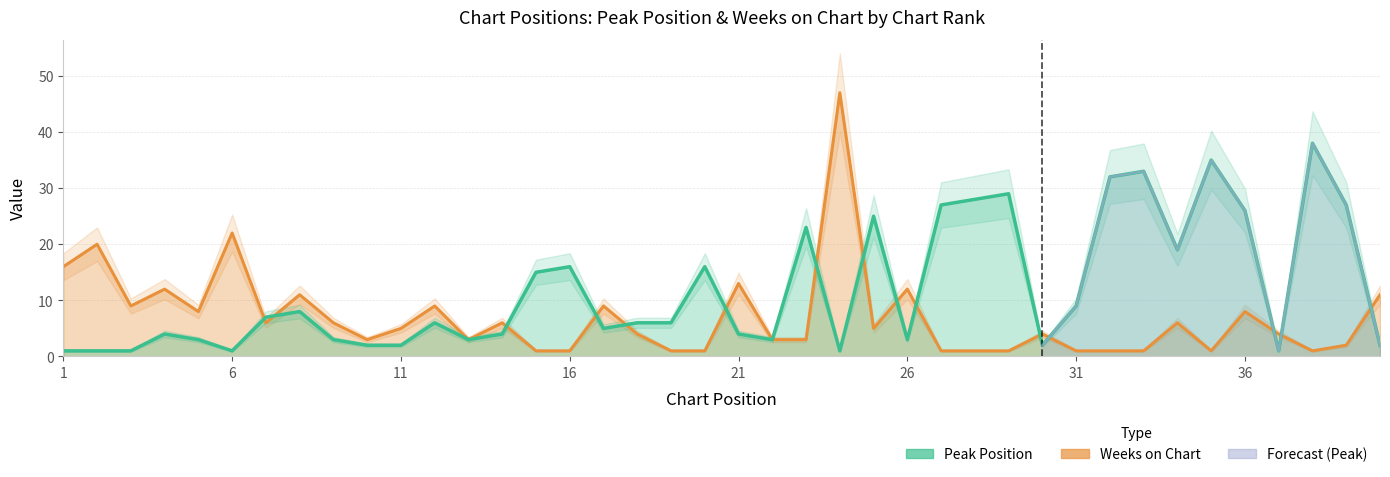

What is the maximum value shown in the chart?

47